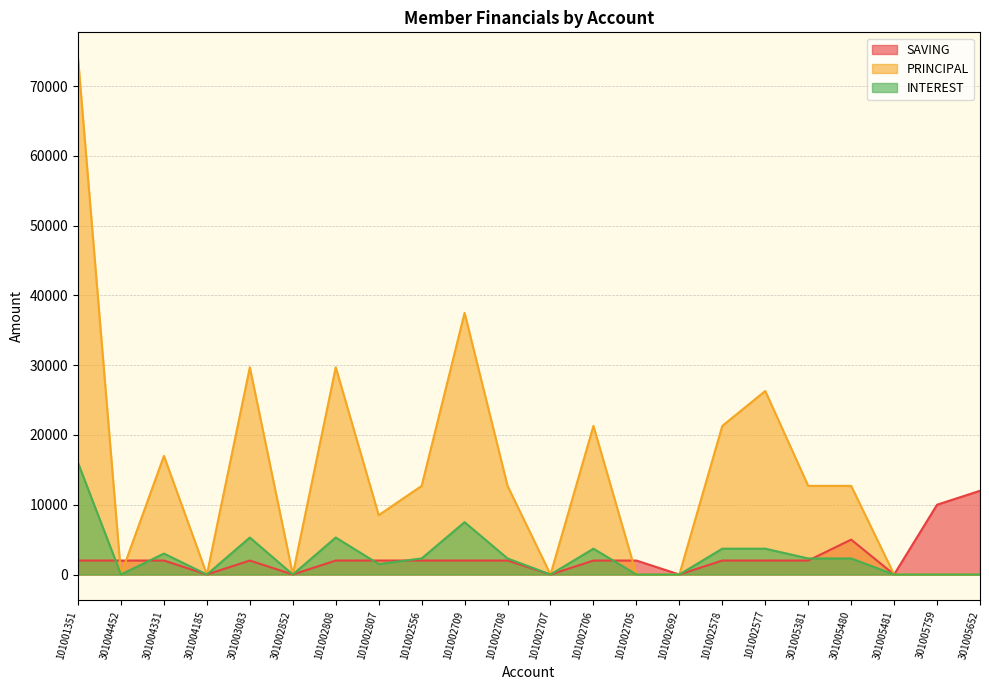

What are all the series names shown in the legend?

SAVING, PRINCIPAL, INTEREST